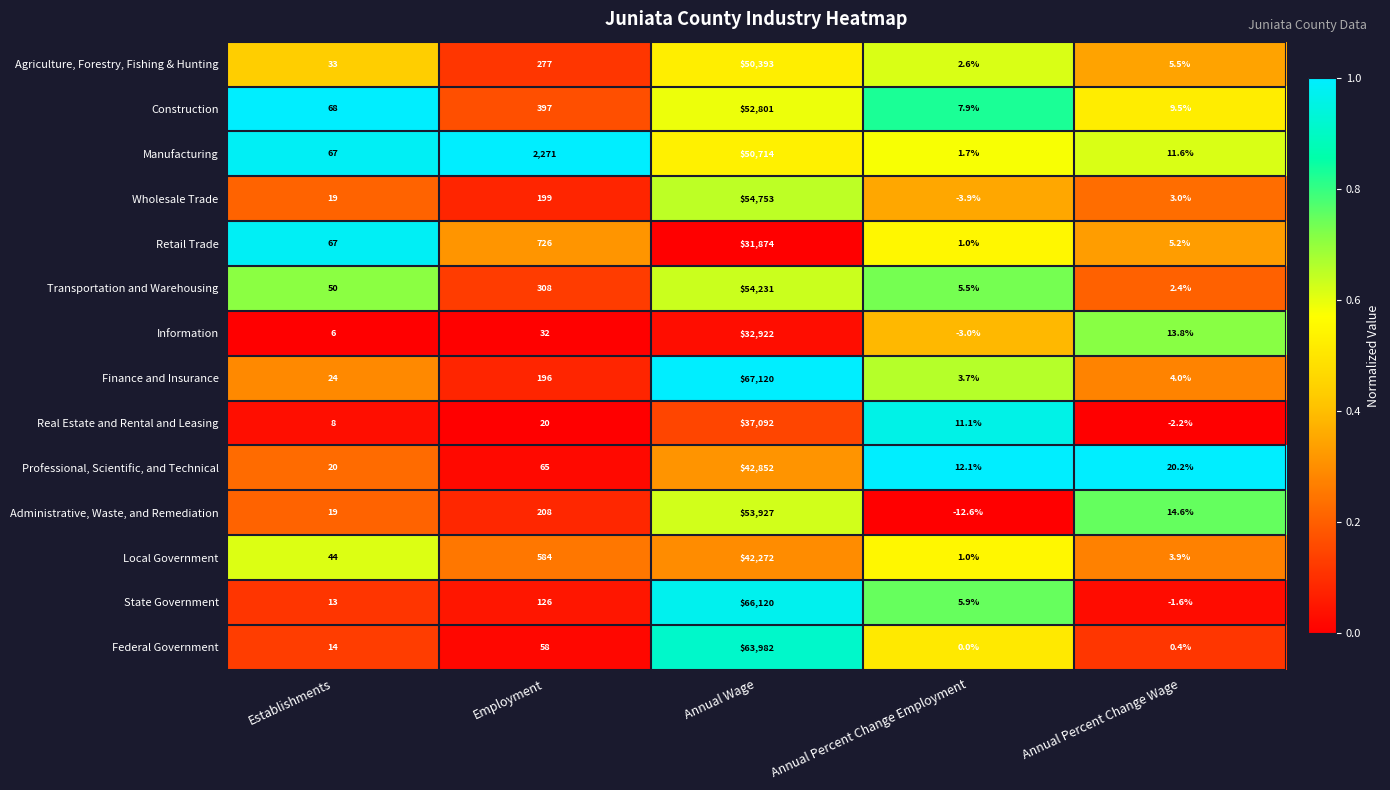

What is the difference between the Retail Trade values at Annual Percent Change Wage and Employment?

720.8